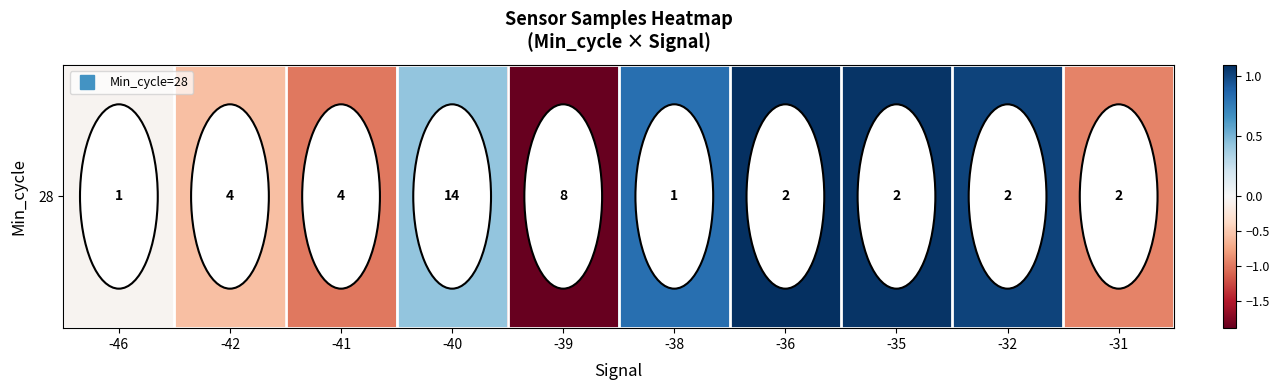

Reading left to right, list all the values displayed in this chart.

-0.1	-0.6	-1.0	0.4	-1.9	0.8	1.1	1.1	1.0	-0.9